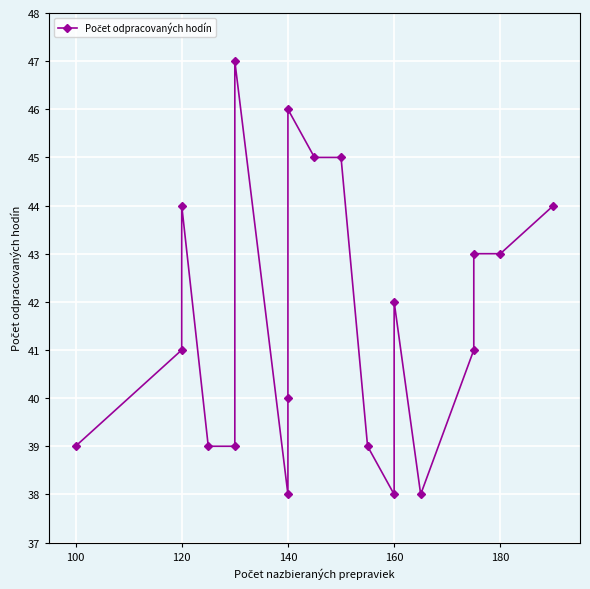

How many lines are shown in the chart?

1